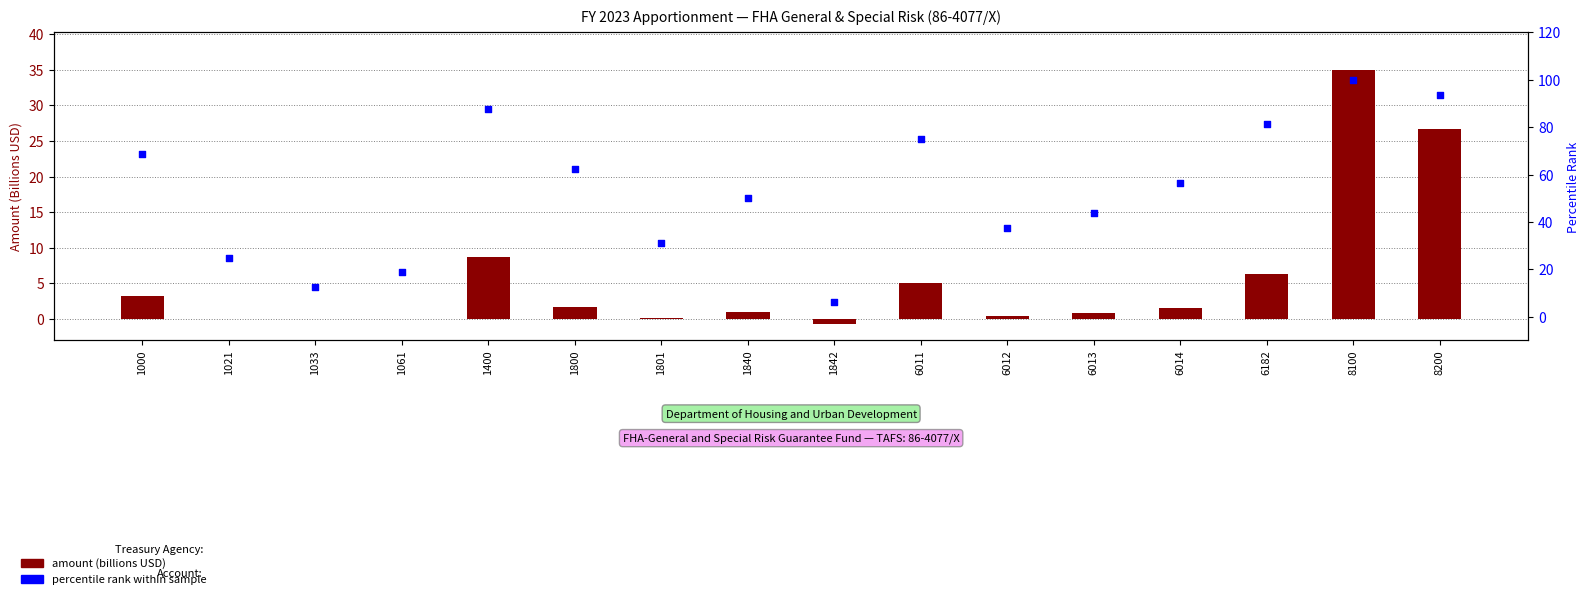

Which series reaches the minimum Y coordinate?

amount (billions USD)